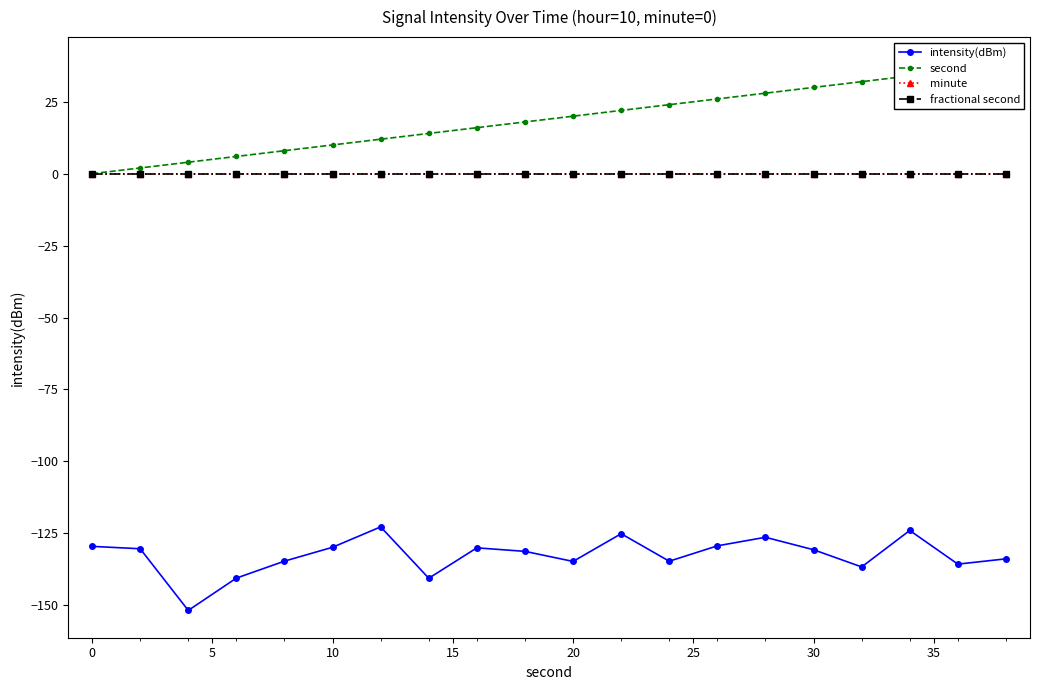

Which series has the widest spread of values?

second